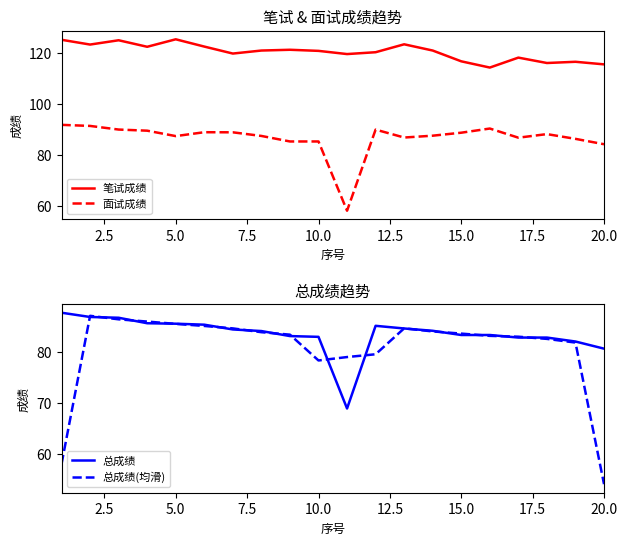

What are all the series names shown in the legend?

笔试成绩, 面试成绩, 总成绩, 总成绩(均滑)